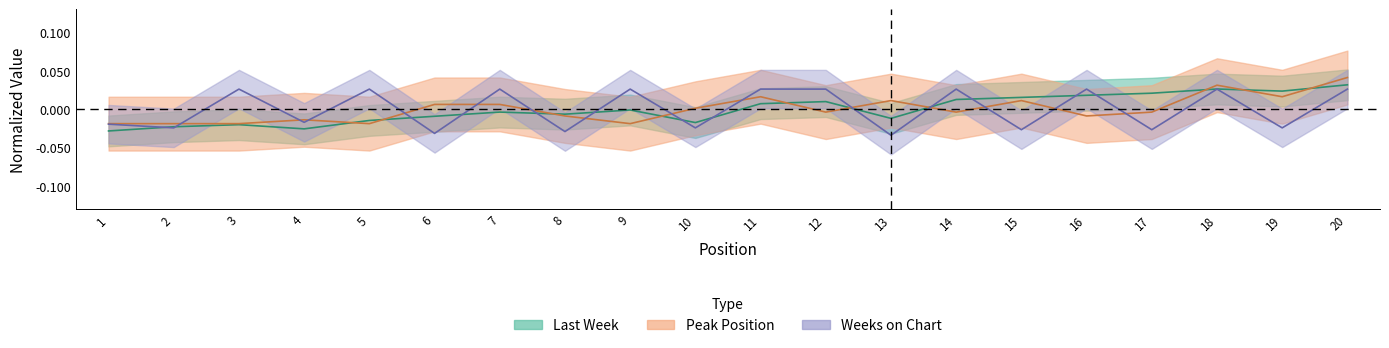

What are all the series names shown in the legend?

Last Week, Peak Position, Weeks on Chart